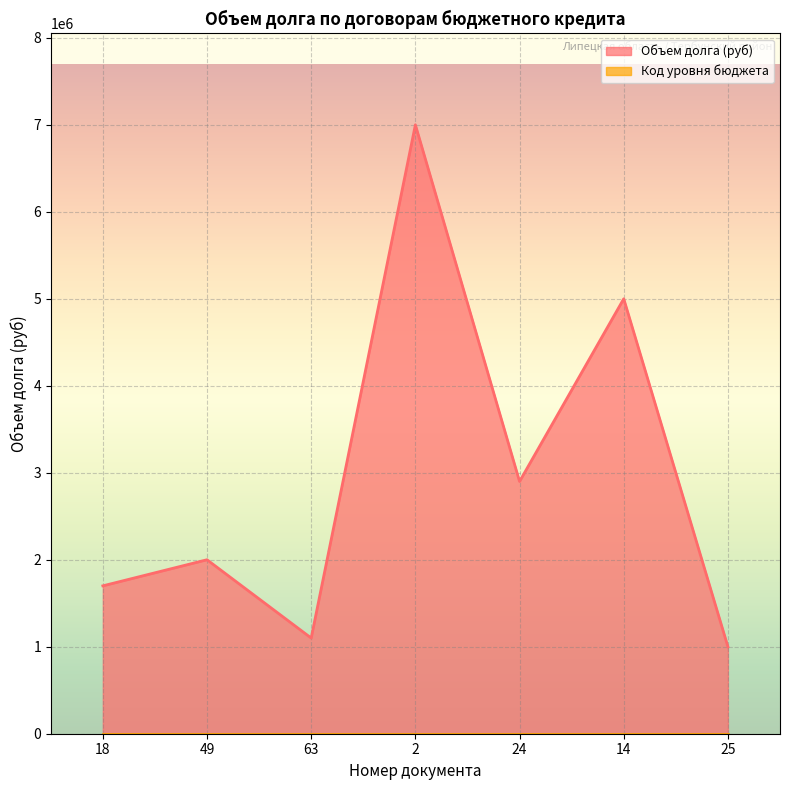

What is the label of the 2nd point from the right?

14